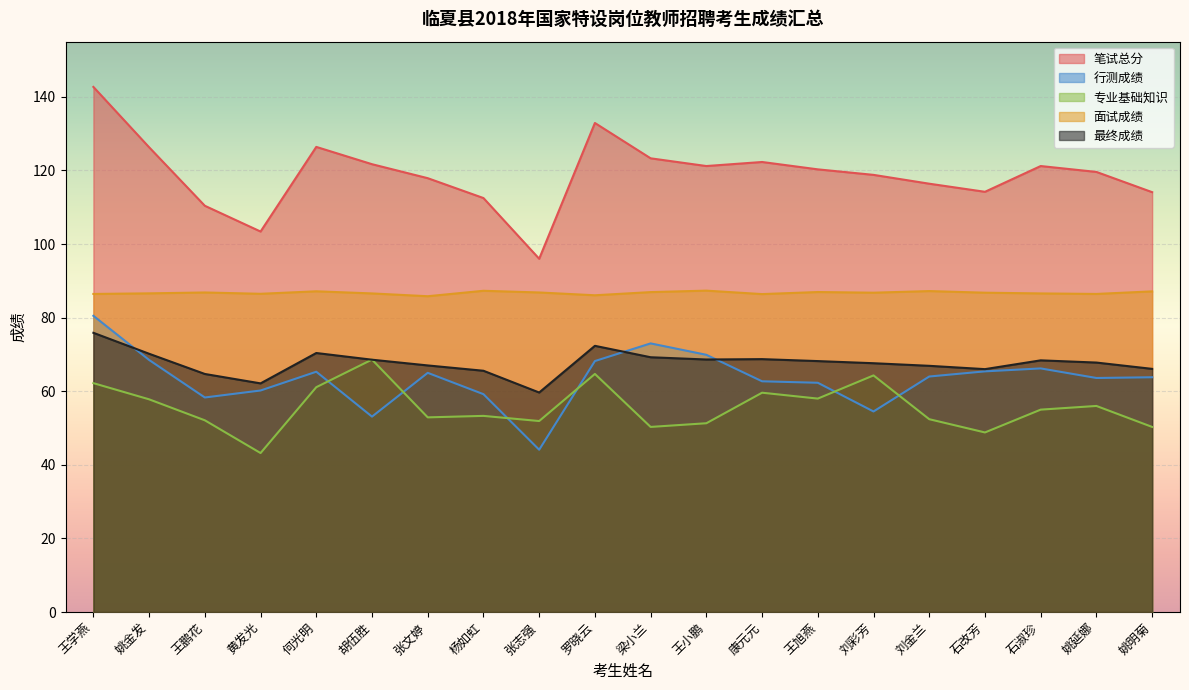

What are all the series names shown in the legend?

笔试总分, 行测成绩, 专业基础知识, 面试成绩, 最终成绩